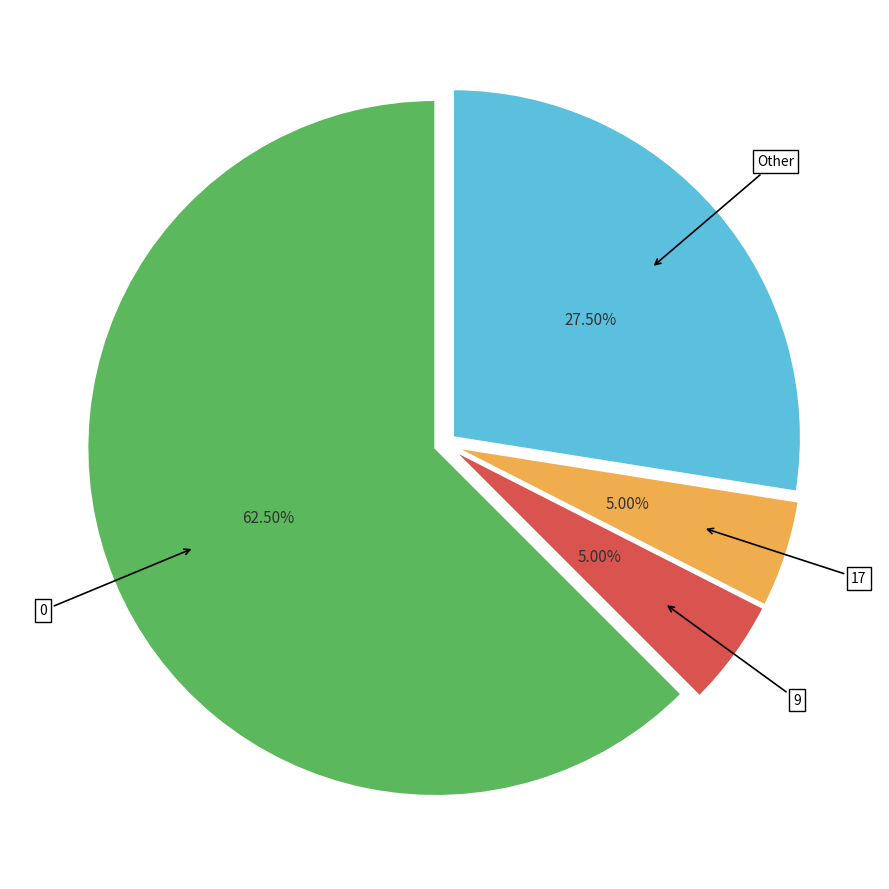

Does any single category account for the majority?

Yes